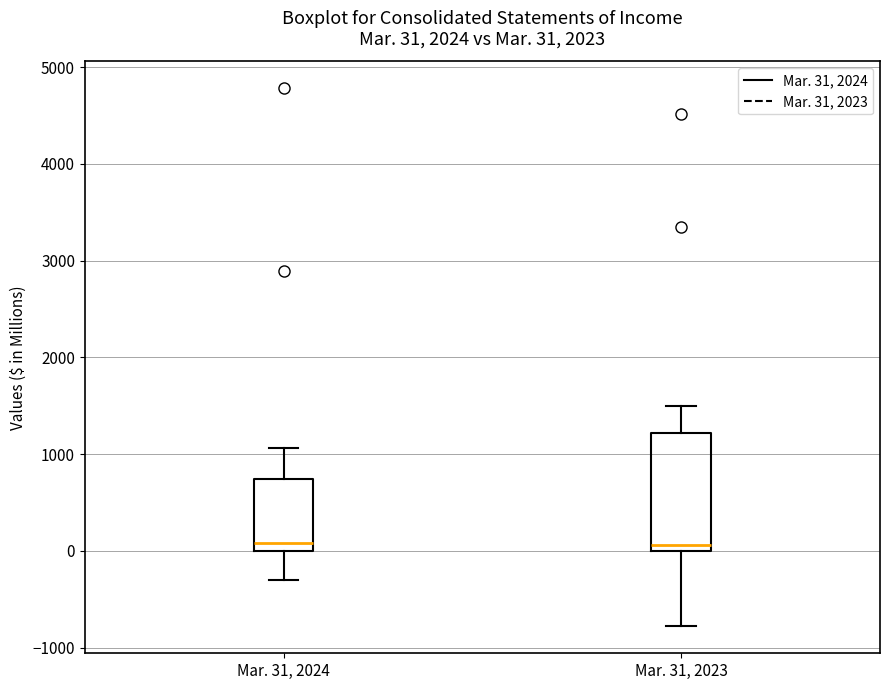

Comparing the boxes themselves (not the whiskers), which one is the tallest?

Mar. 31, 2023